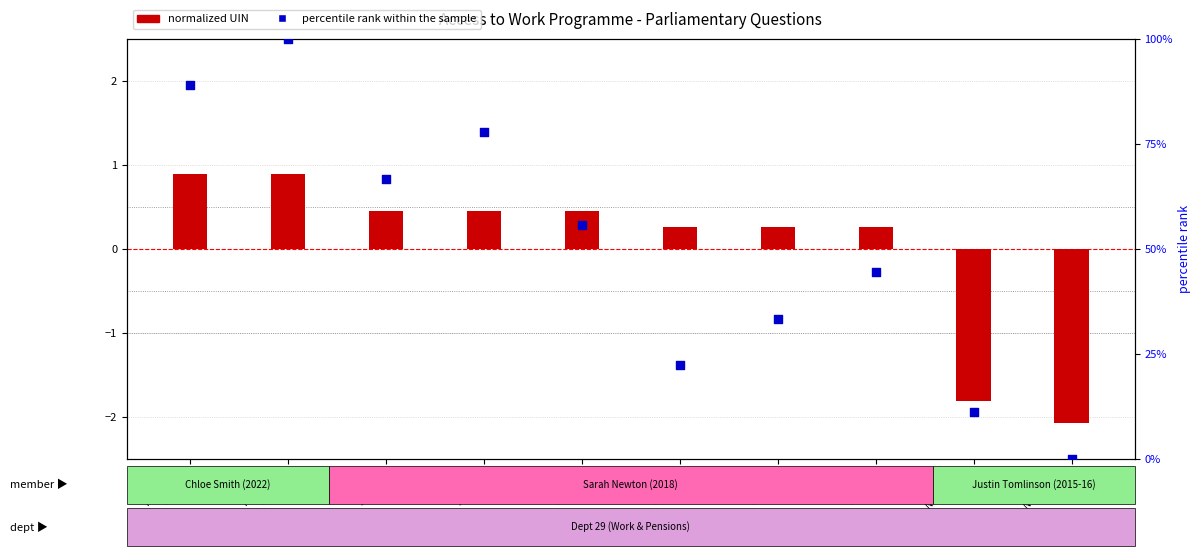

Which series has the widest spread of Y values?

percentile rank within the sample